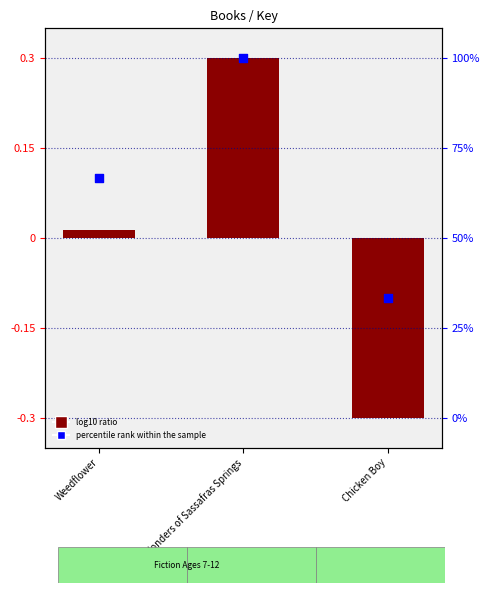

What is the change in value from Weedflower to Chicken Boy?

-0.2